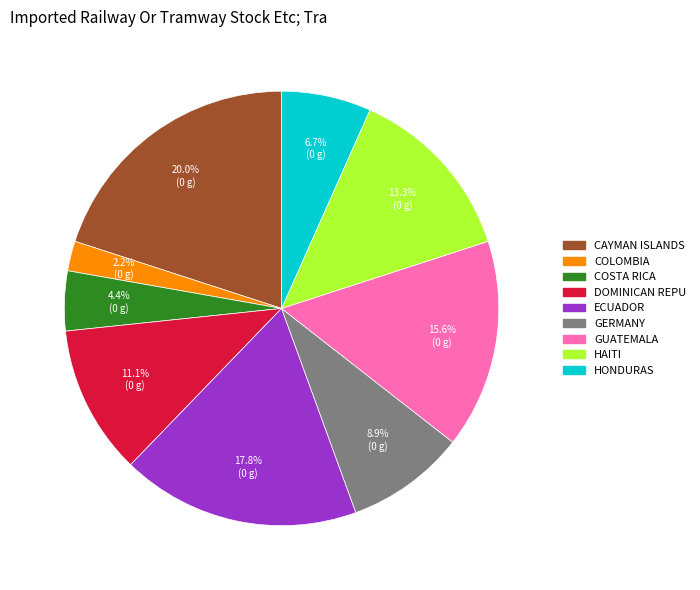

To the nearest percent, what is the average slice percentage?

11%